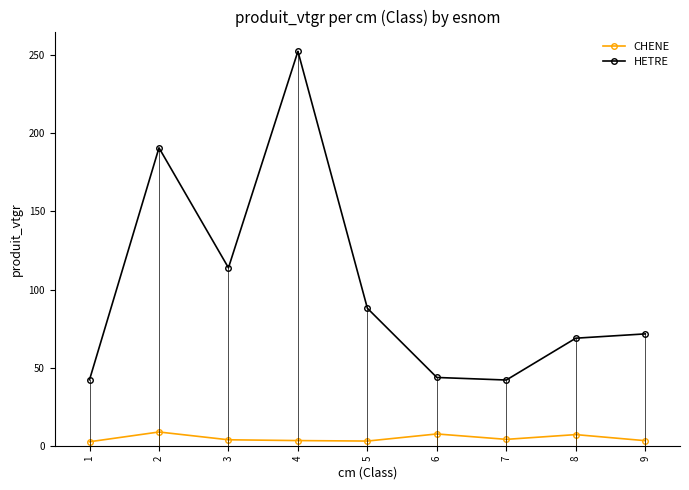

What is the difference between the maximum and minimum values in the HETRE series?

210.1